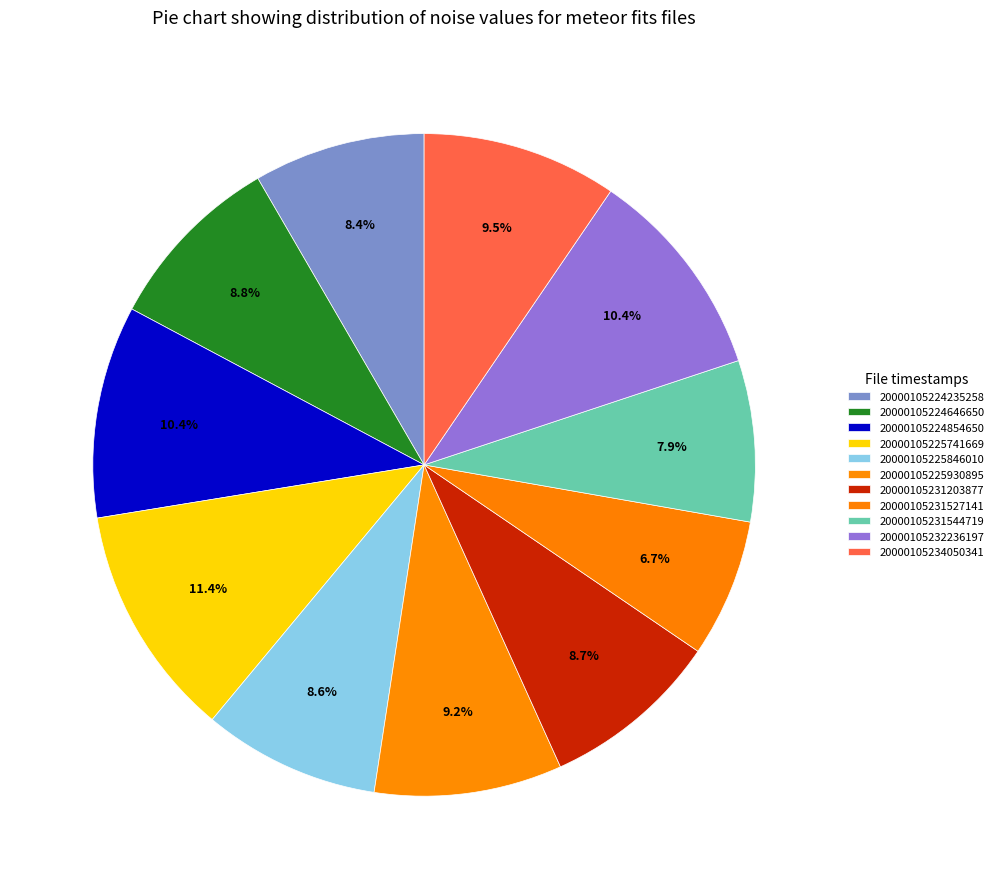

To the nearest percent, what is the combined percentage of 20000105231544719 and 20000105224854650?

18%